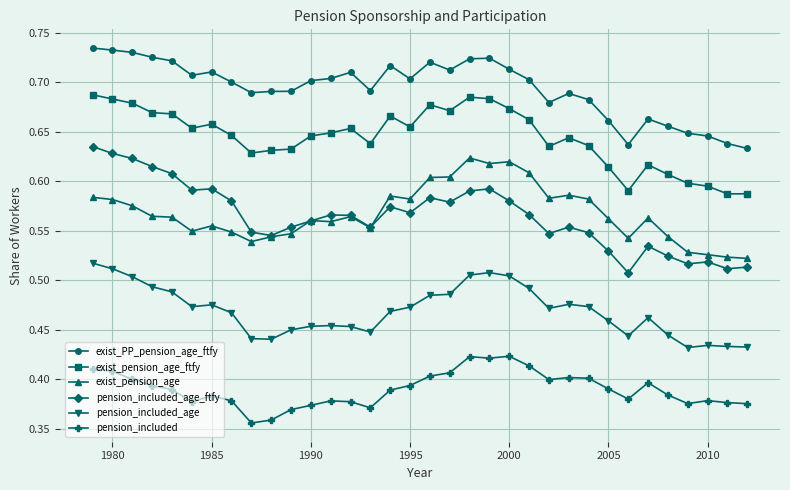

How many exist_PP_pension_age_ftfy values are between 0 and 1?

34